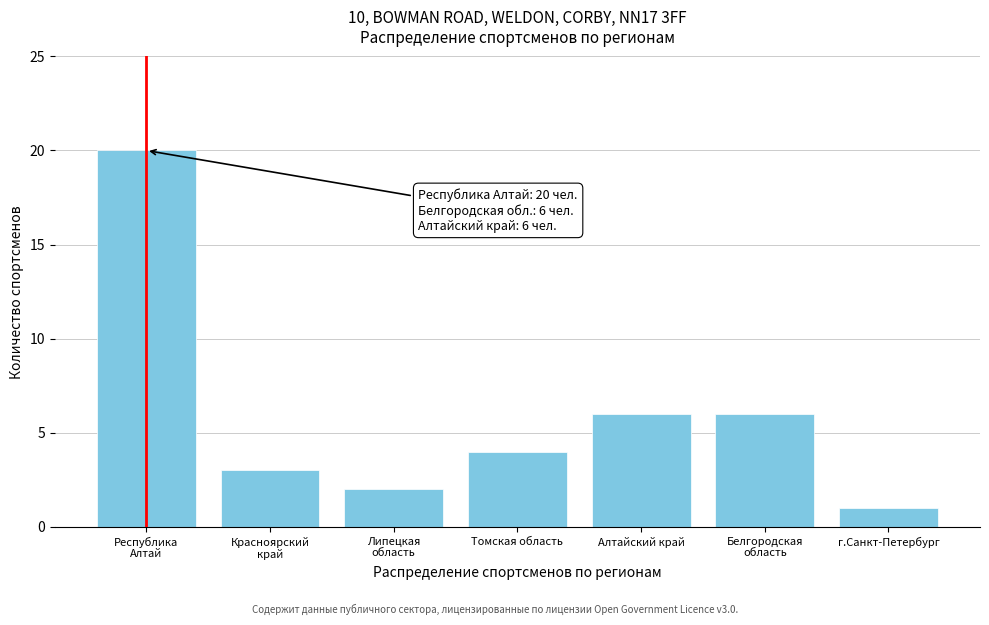

Reading right to left, transcribe all the data shown in this chart.

1	6	6	4	2	3	20